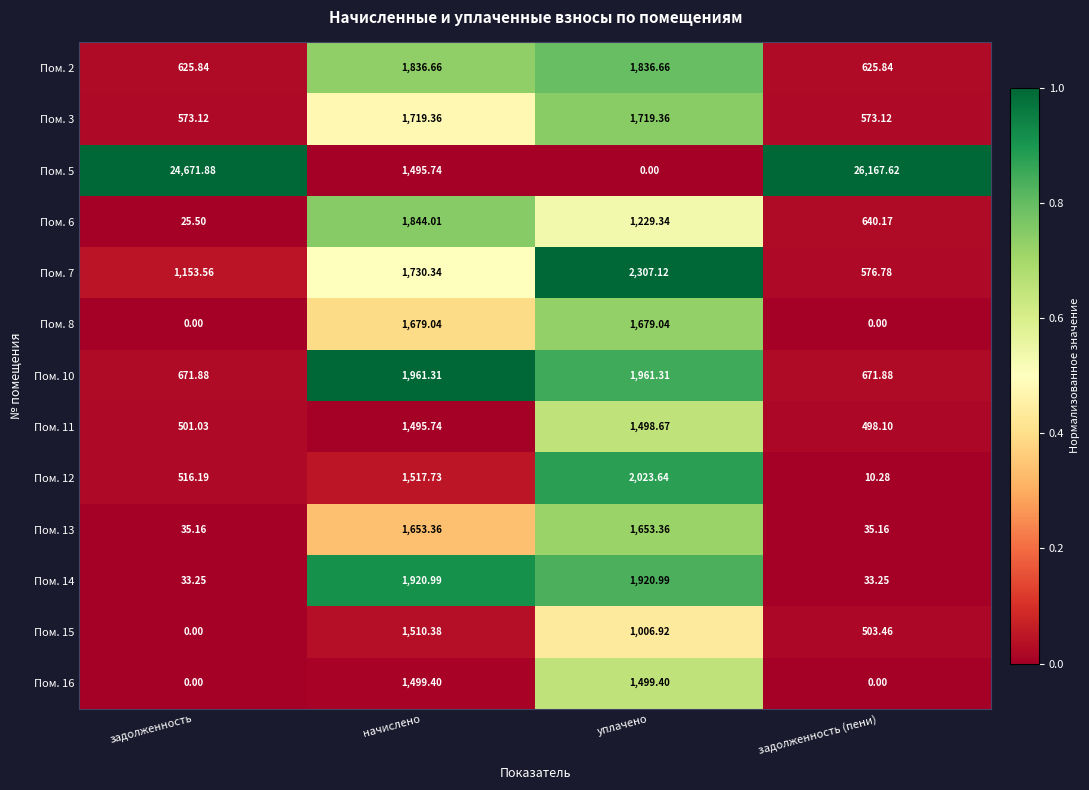

At which category does the chart reach its peak across all series?

задолженность (пени)